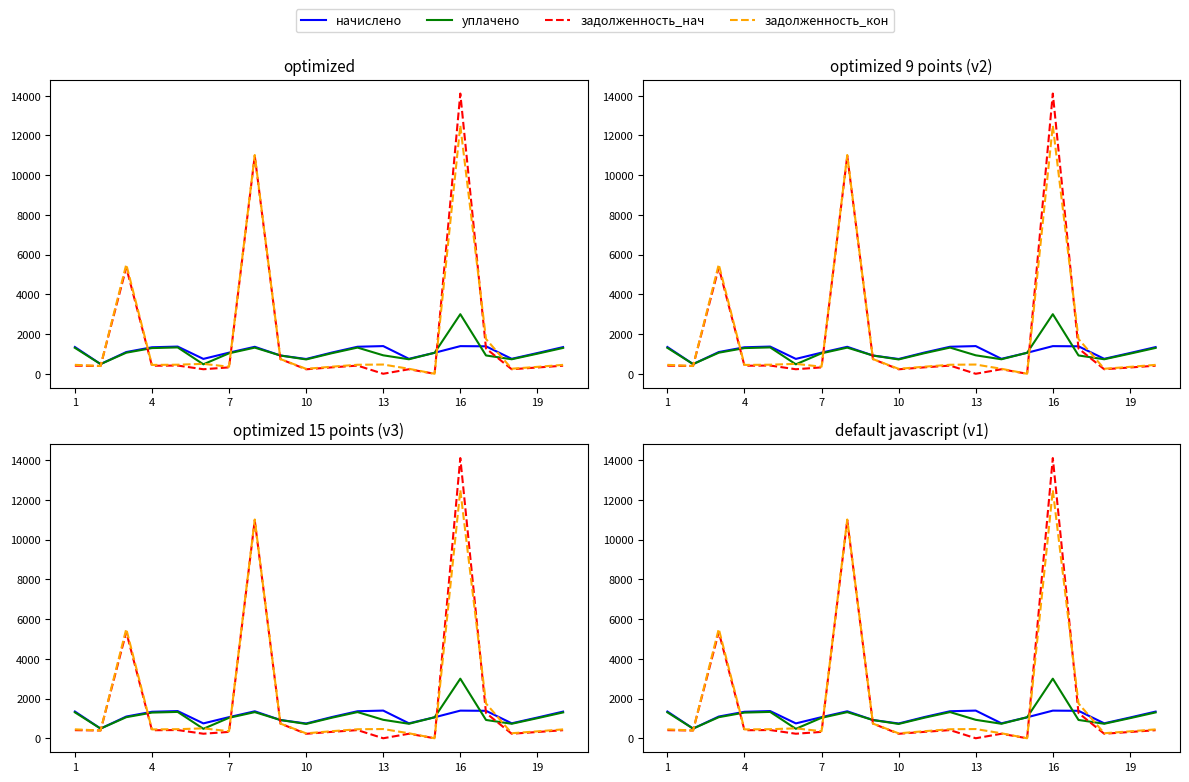

What is the total value across all series at 14?

2113.9